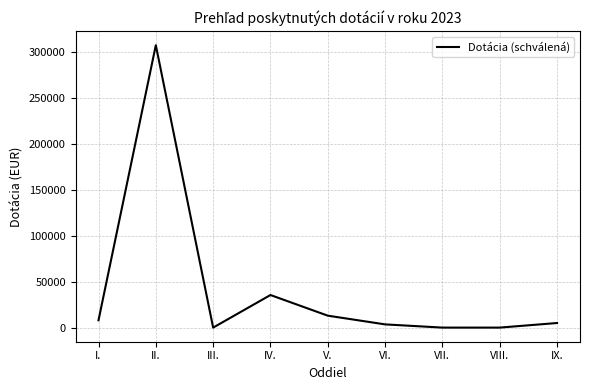

Is it true that the value at II. is 307740?

True